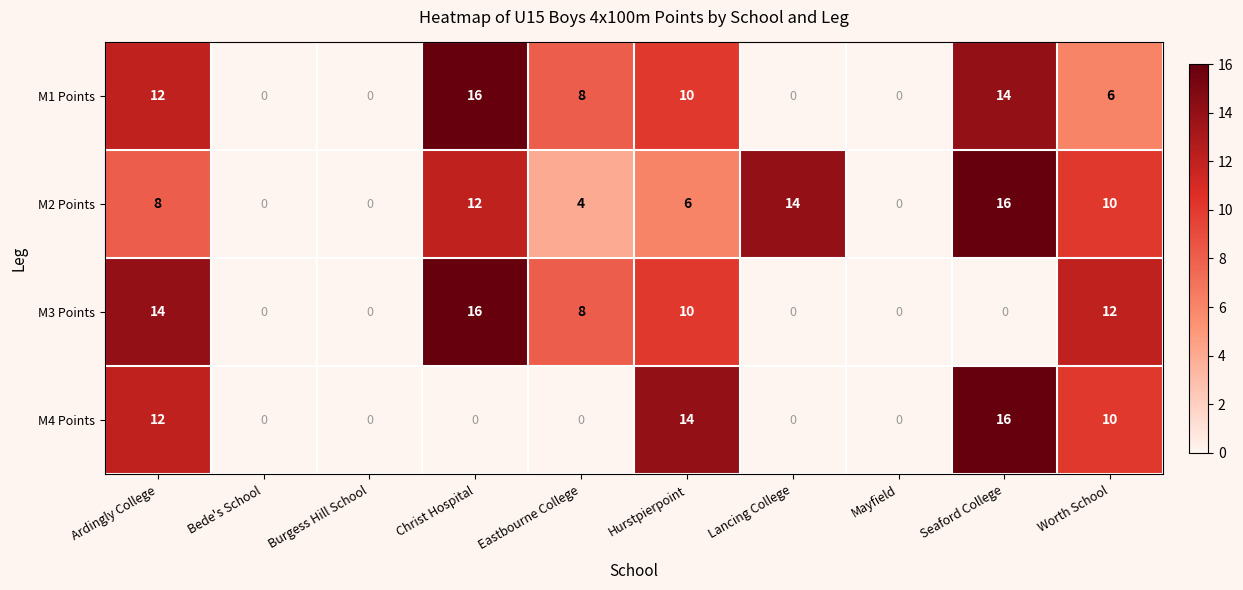

The M1 Points series shows 14 at Seaford College. True or false?

True